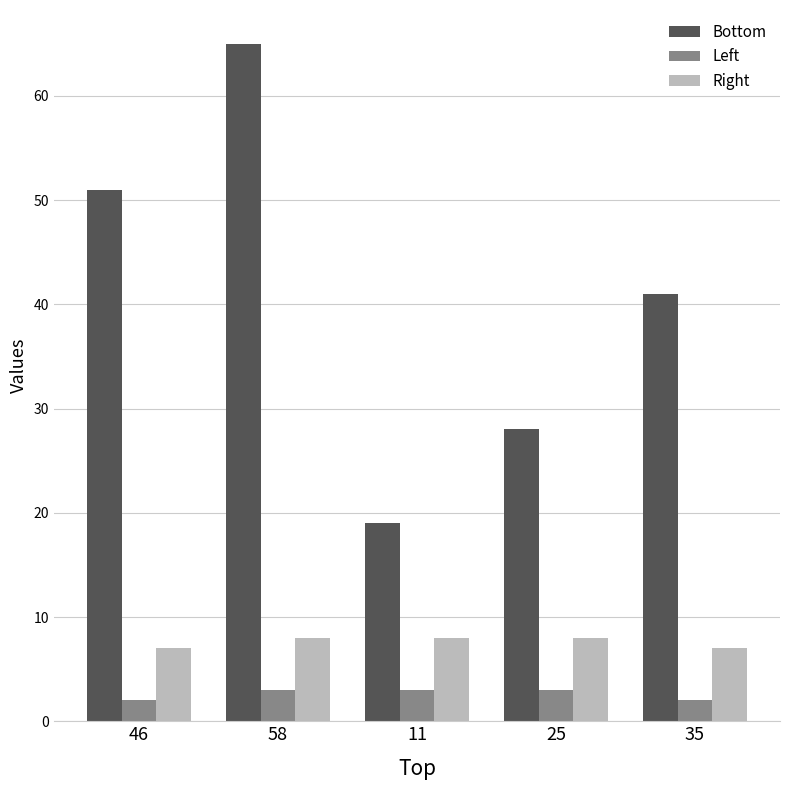

How many series are shown in this chart?

3